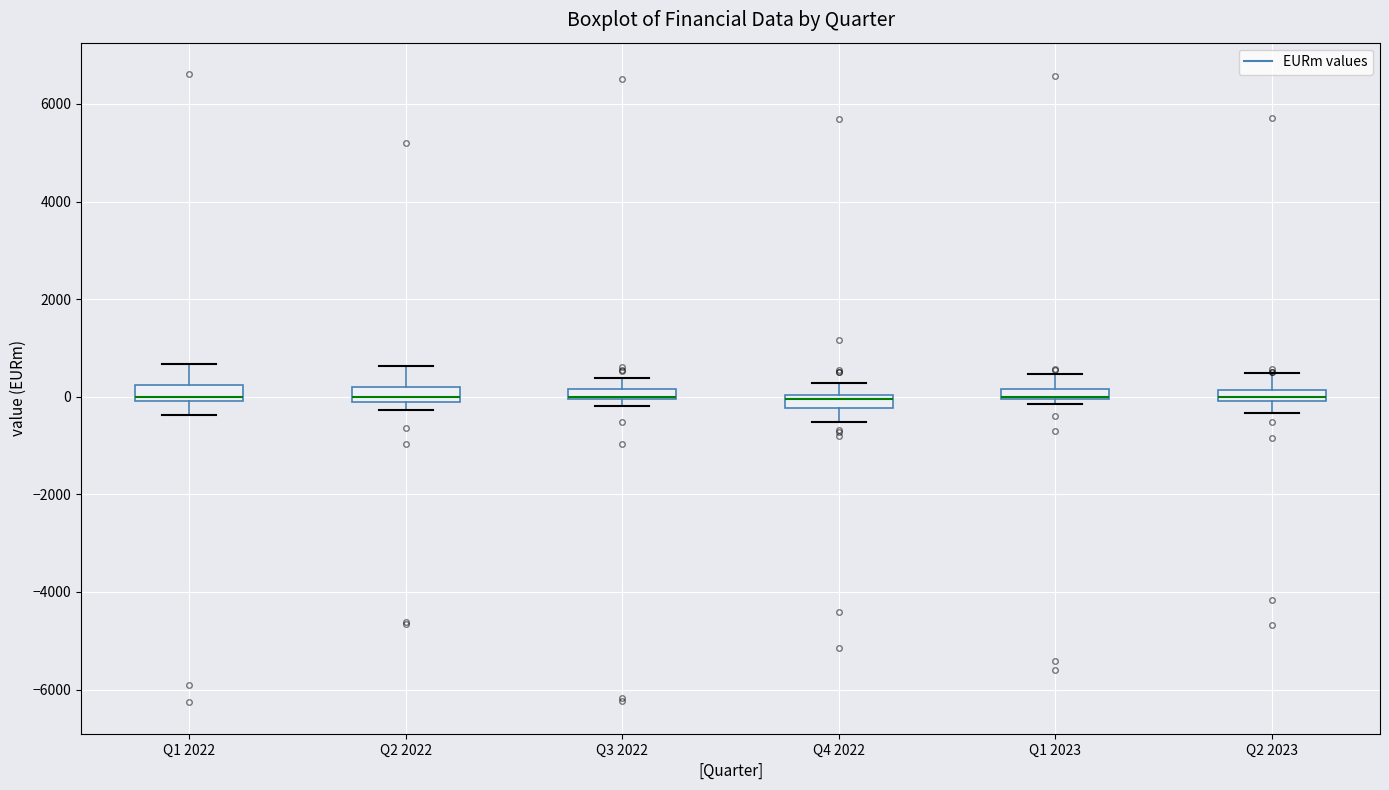

Where does the lower whisker of the box for Q4 2022 end on the y-axis? The values are not printed on the chart, so give them approximately, as read against the axis.

-600